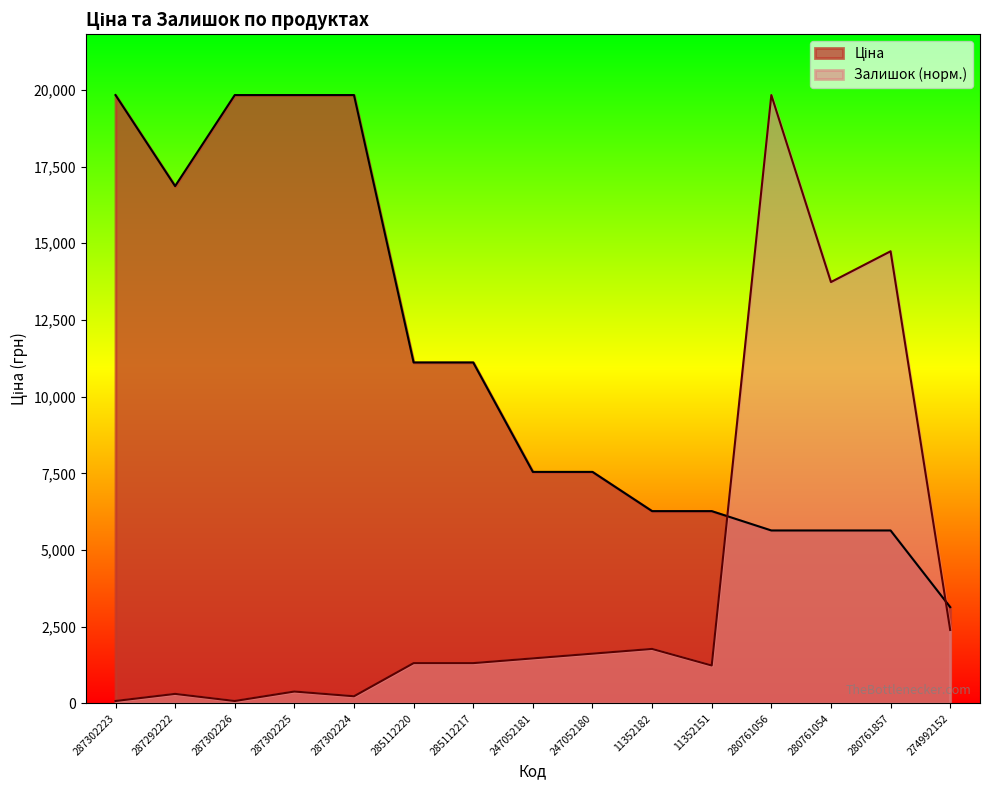

The value of Залишок at 280761857 is 19567.8. True or false?

False